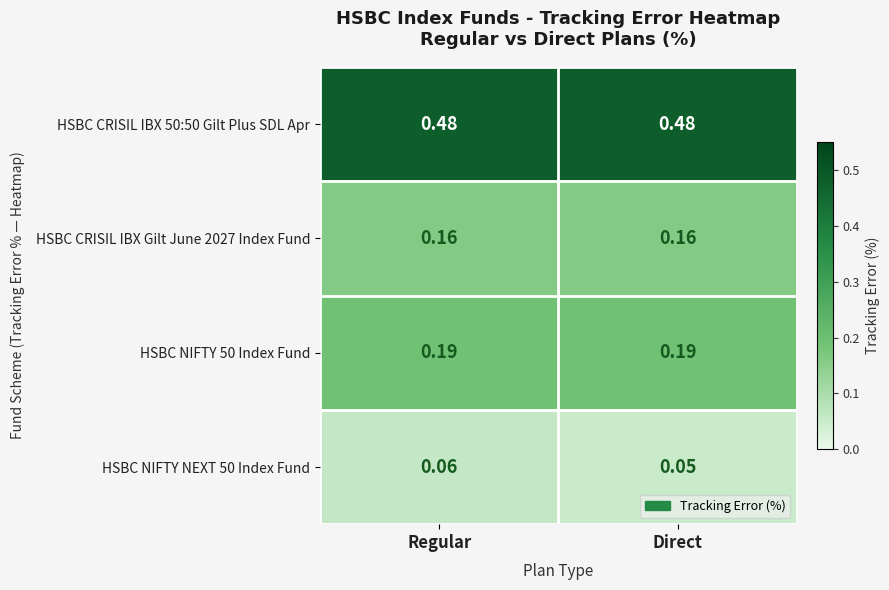

Which category has the lowest value in the HSBC NIFTY NEXT 50 Index Fund series?

Direct